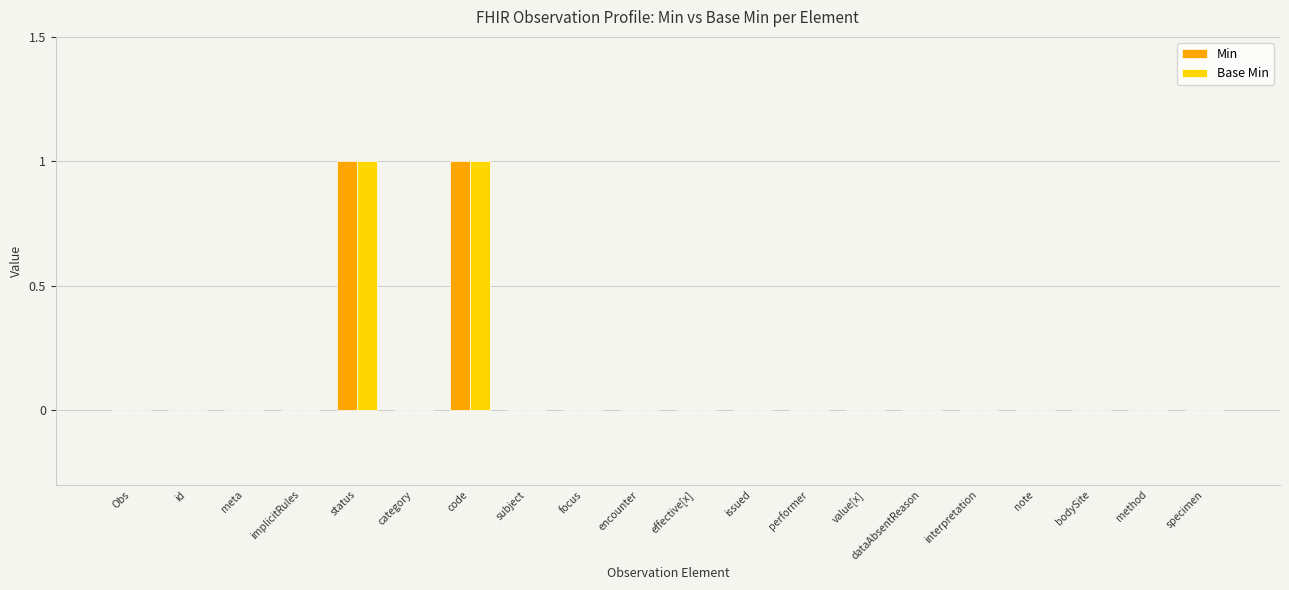

What is the greatest value displayed?

1